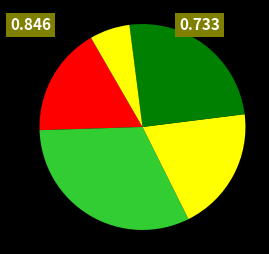

How many segments does this pie chart have?

5